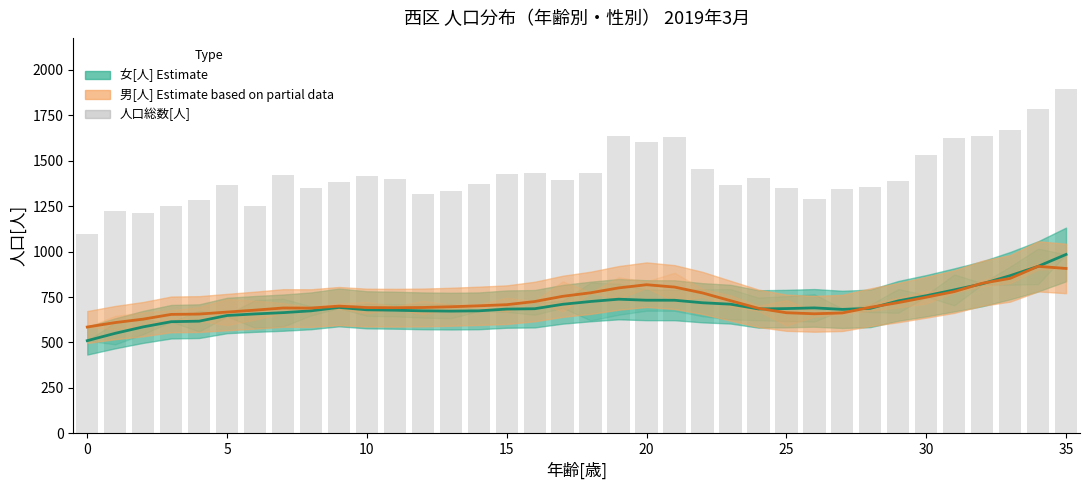

What is the label of the 6th bar from the right?

30